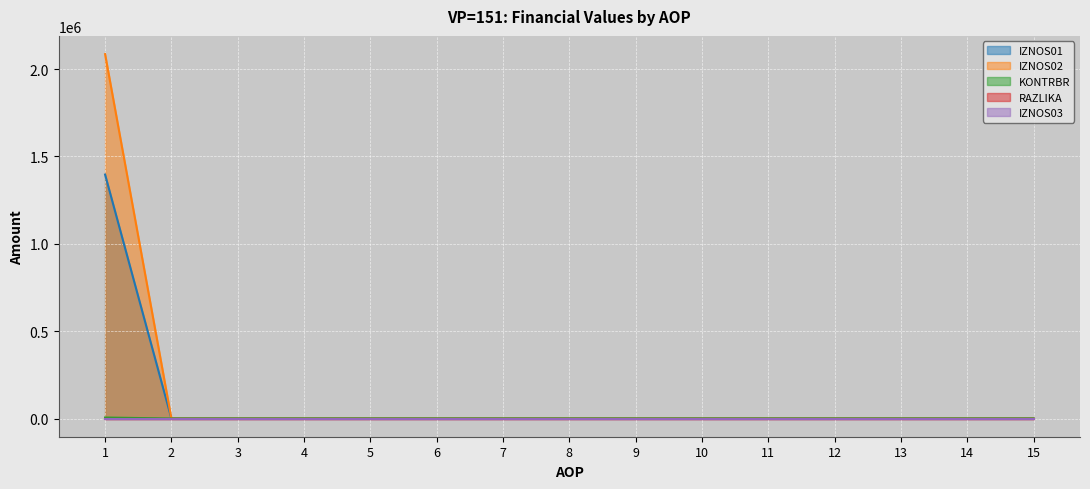

Which series has the widest spread of values?

IZNOS02